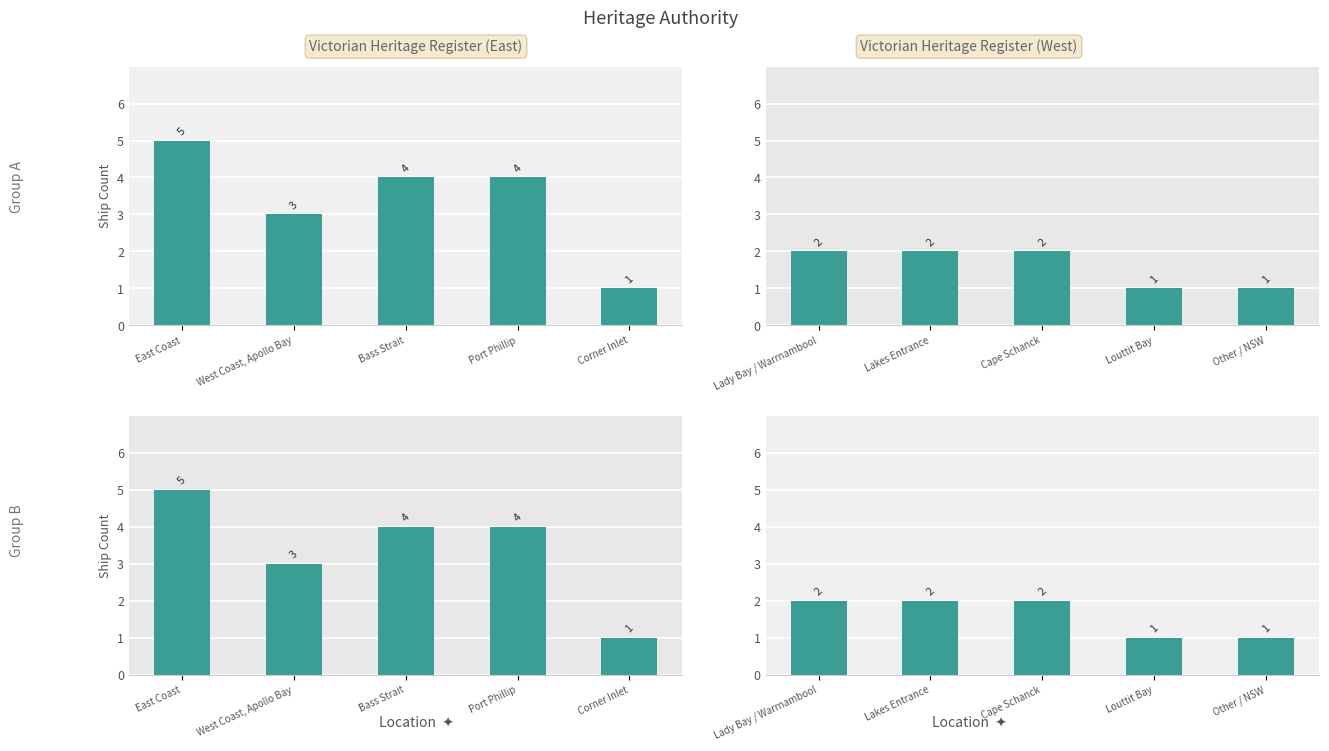

How many data points does each series have?

5